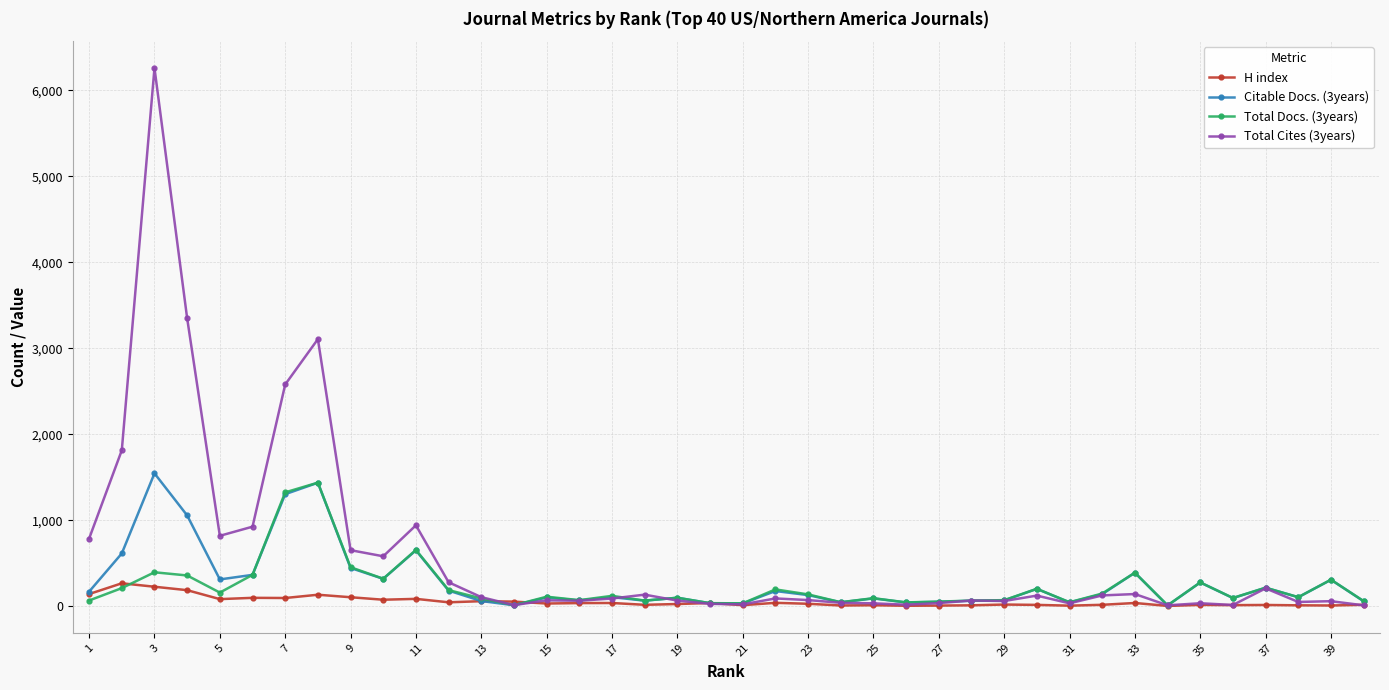

What is the smallest value displayed?

5